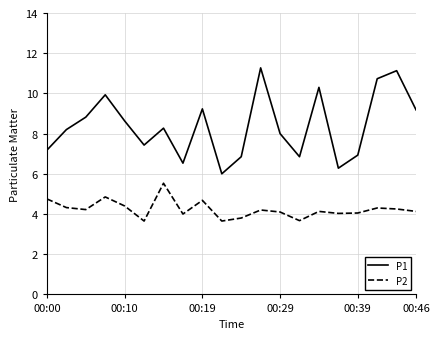

List the series in order of their peak value, lowest first.

P2, P1